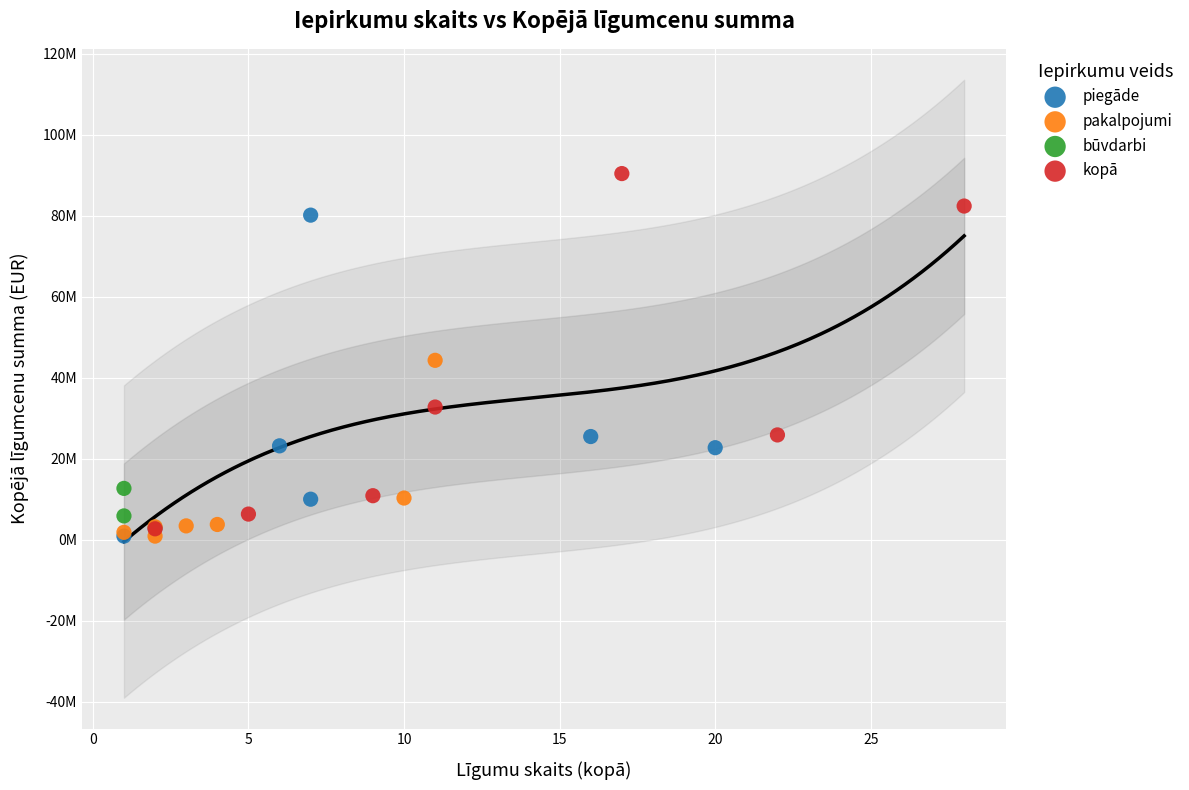

What are all the series names shown in the legend?

piegāde, pakalpojumi, būvdarbi, kopā